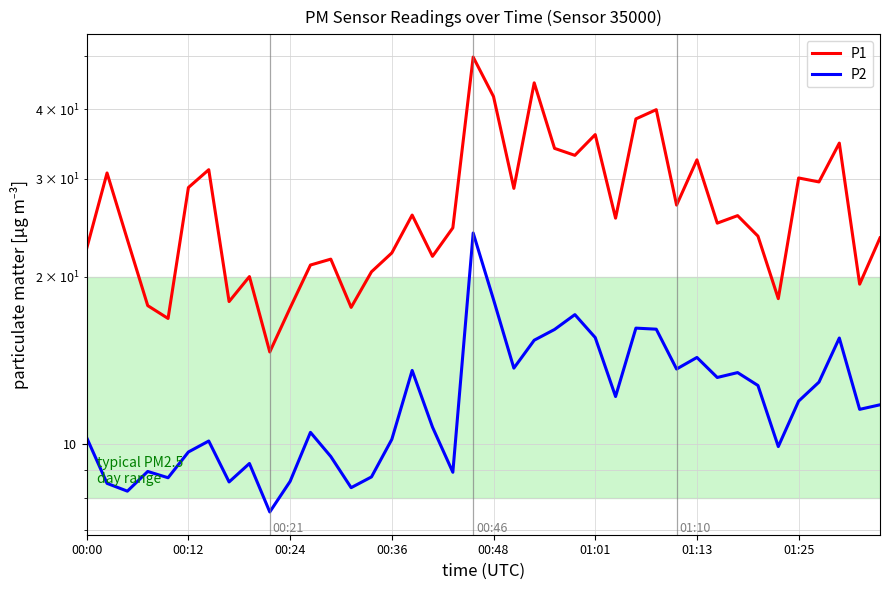

What are all the series names shown in the legend?

P1, P2